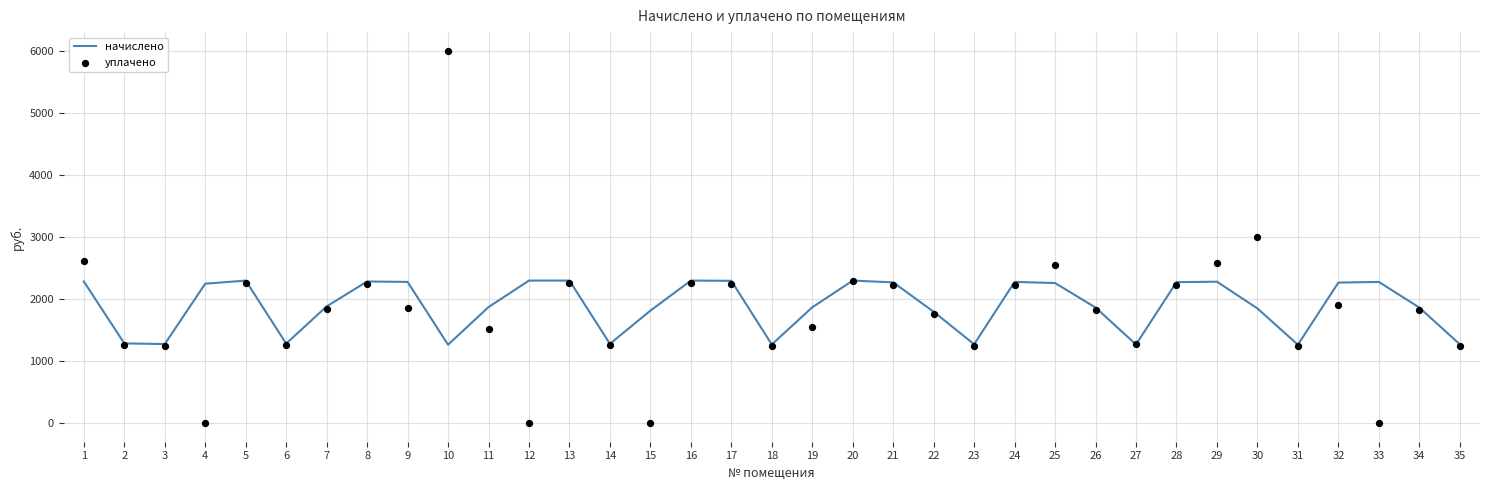

Which series contains the lowest Y value?

уплачено